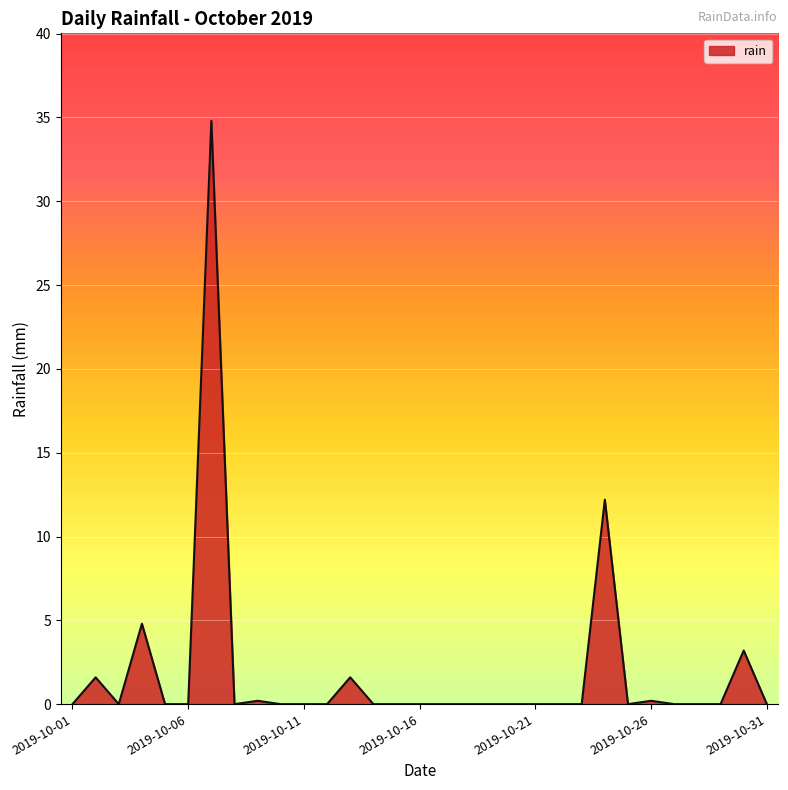

What is the difference between the maximum and minimum values?

34.8